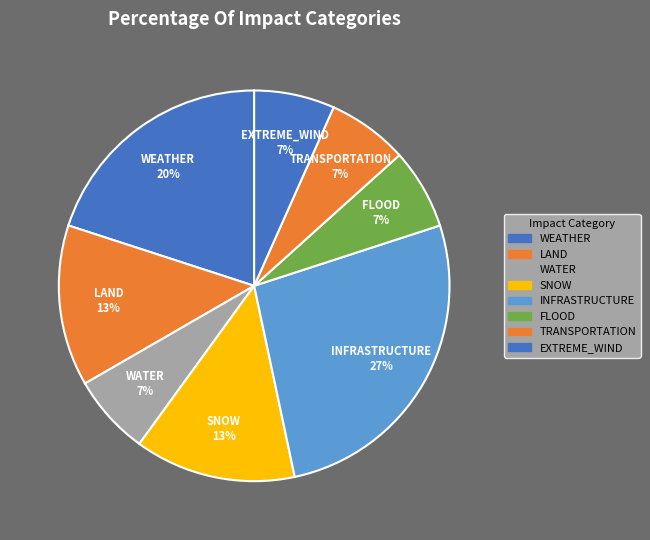

To the nearest percent, what portion does FLOOD represent?

7%